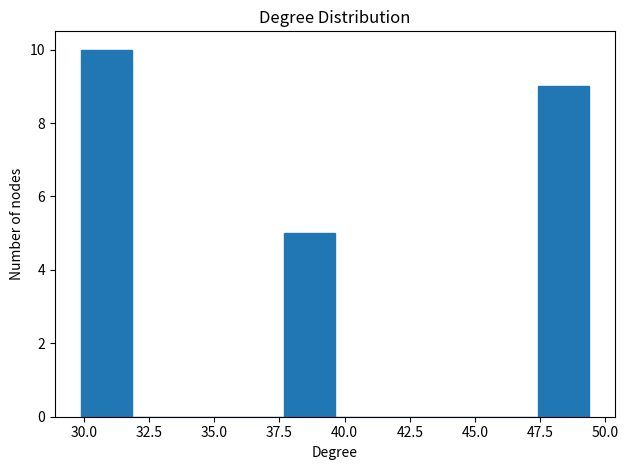

Around what value on the x-axis is the tallest bar? Give the approximate position of its centre, as read against the axis.

31.0